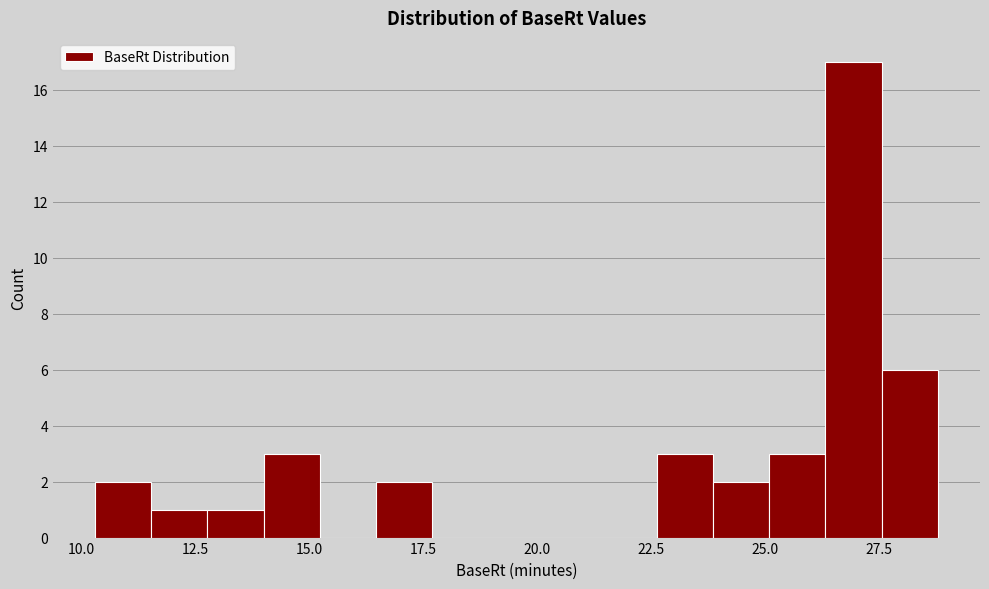

Read against the x-axis, roughly where is the centre of the tallest bar?

27.0